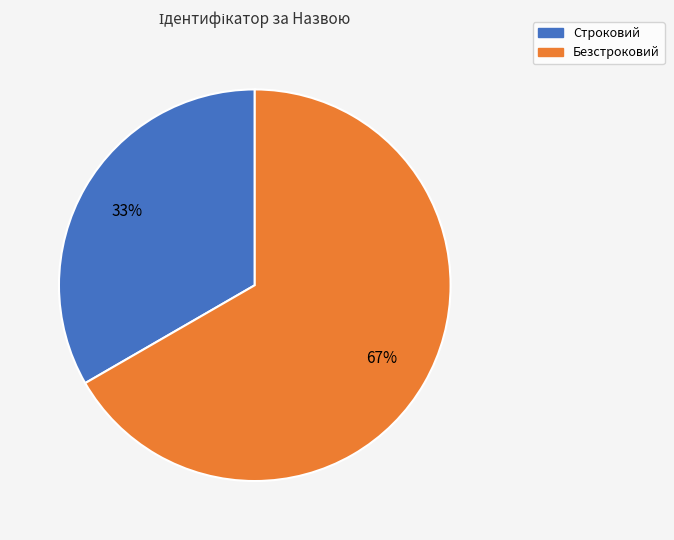

Which category accounts for the majority?

Безстроковий